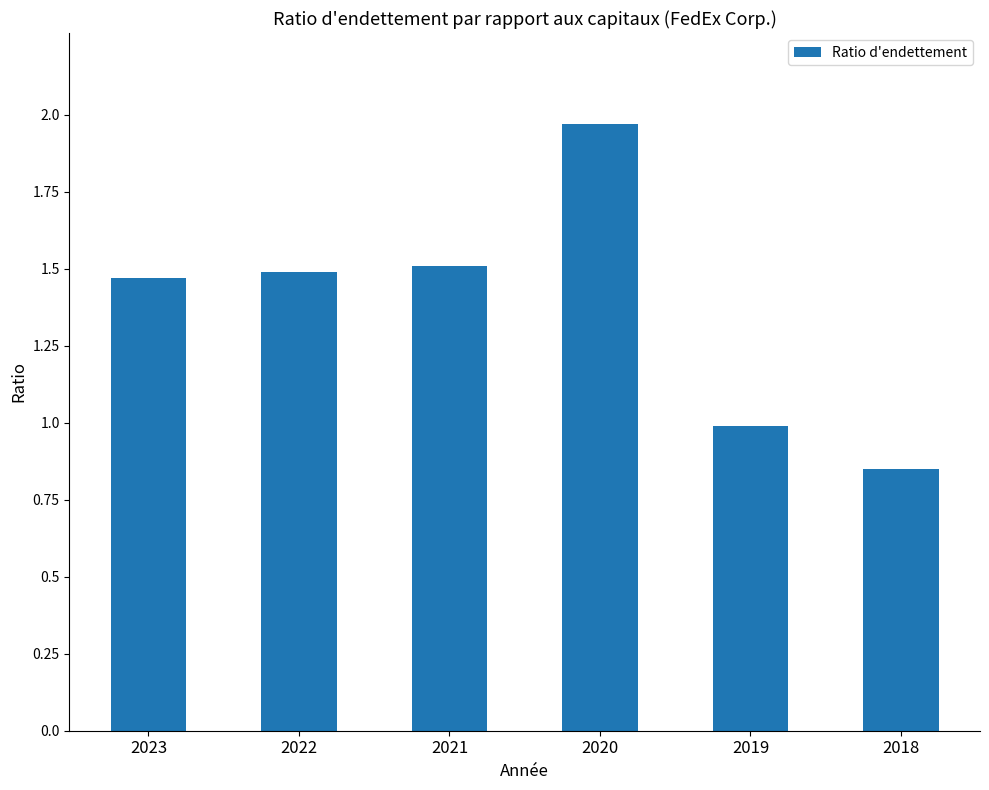

True or false: the data shows 1.0 at 2019.

True